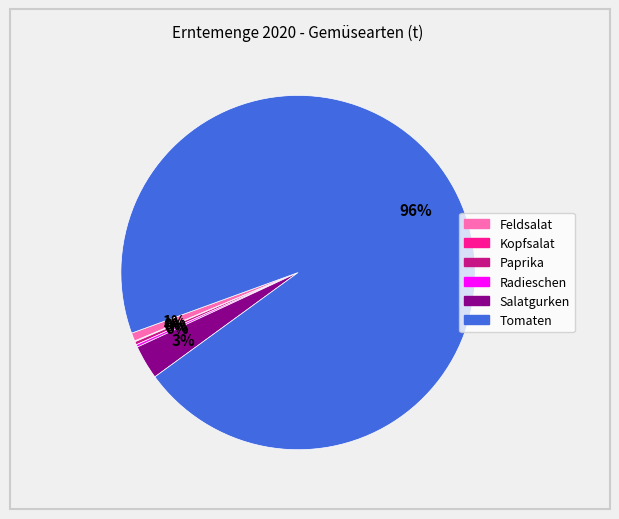

Does Tomaten represent more than half of the total?

Yes